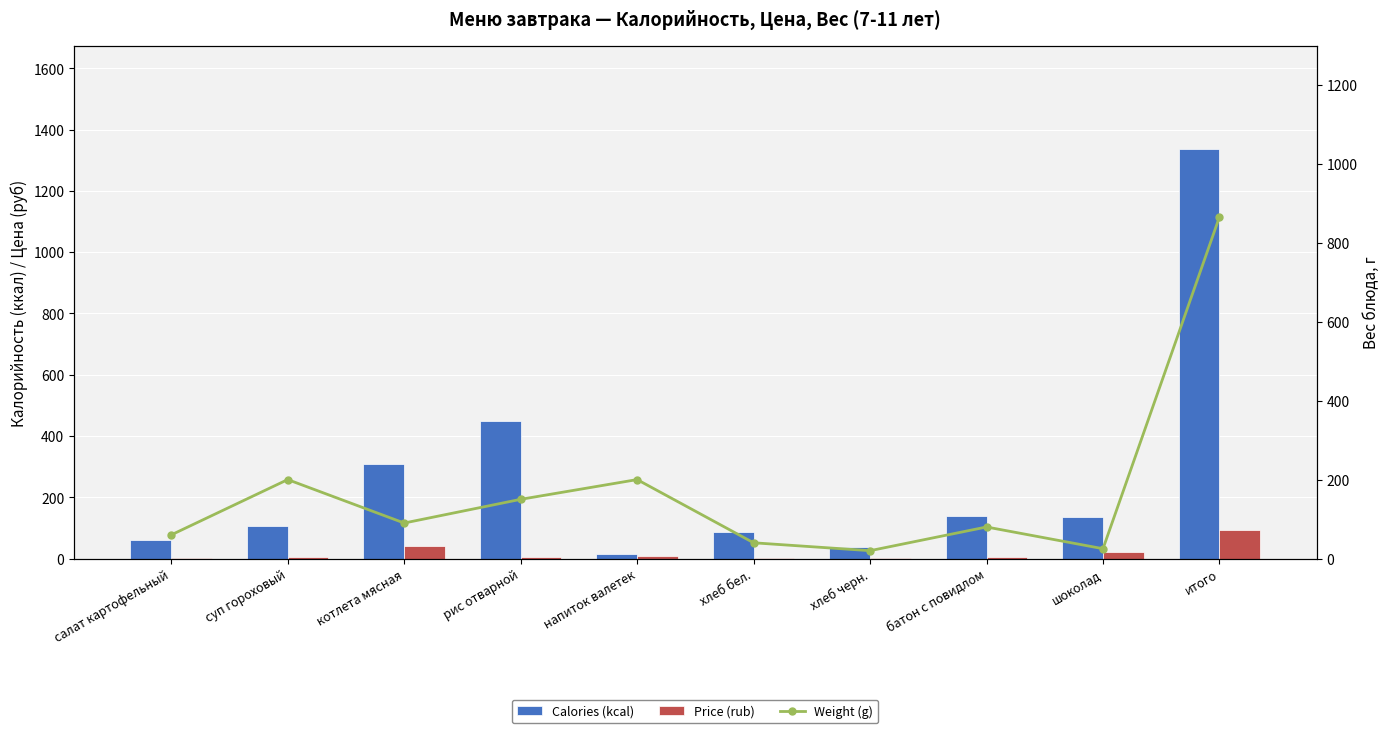

How many values in the Calories (kcal) series are below 135?

5